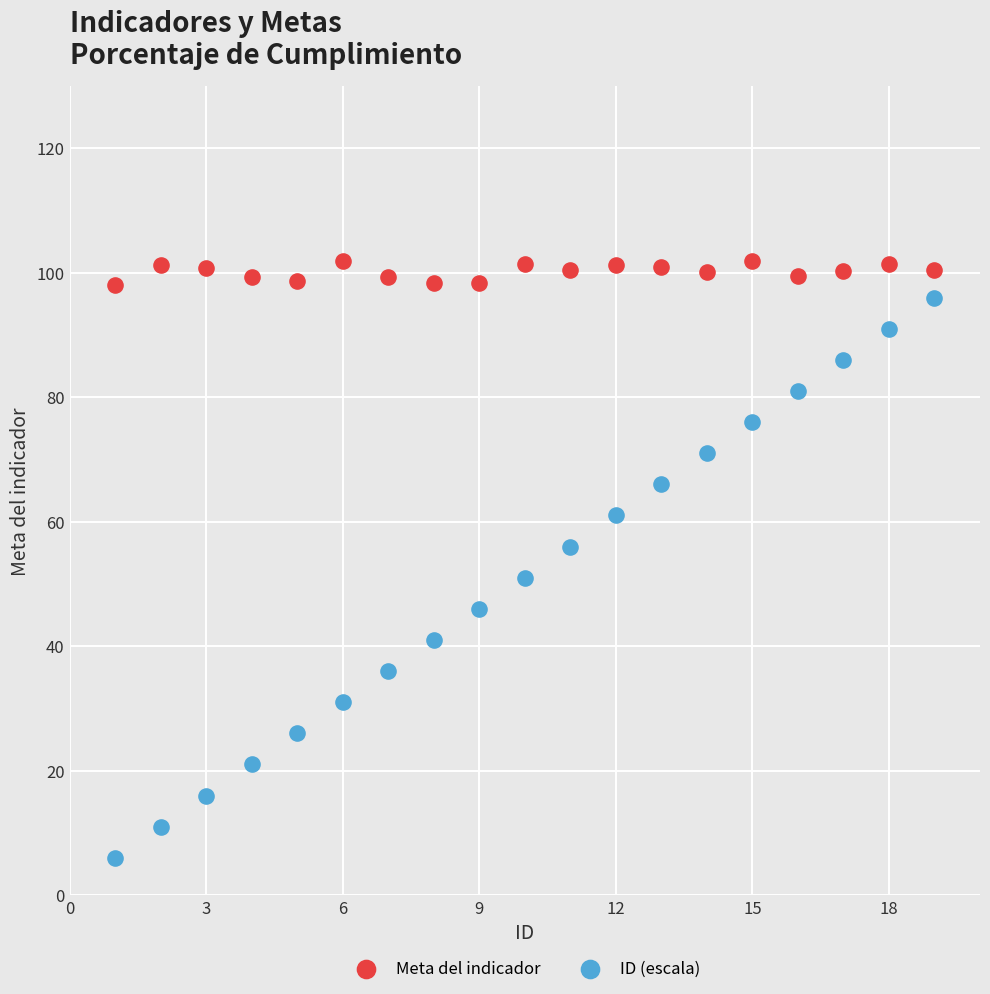

Across all data points, what is the range of Y values (max minus min)?

95.9